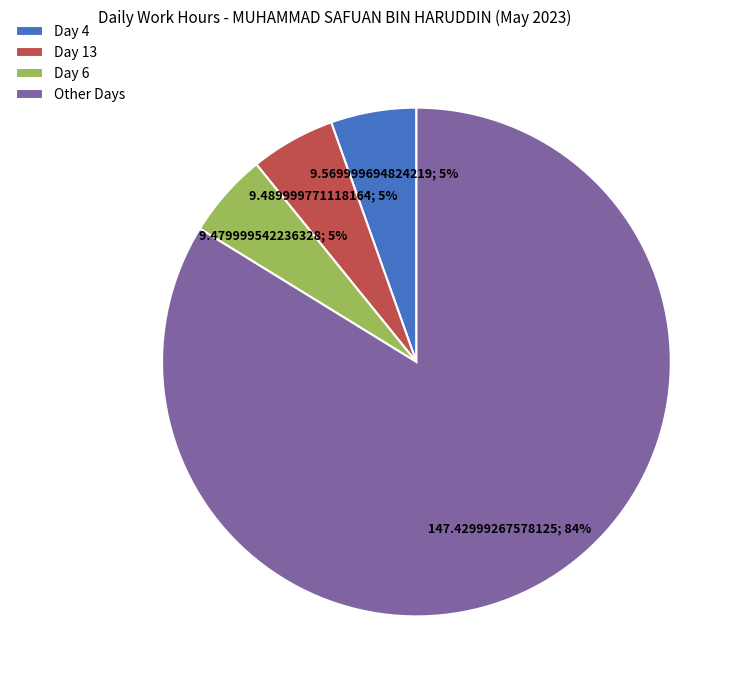

What is the largest slice in the pie chart?

Other Days